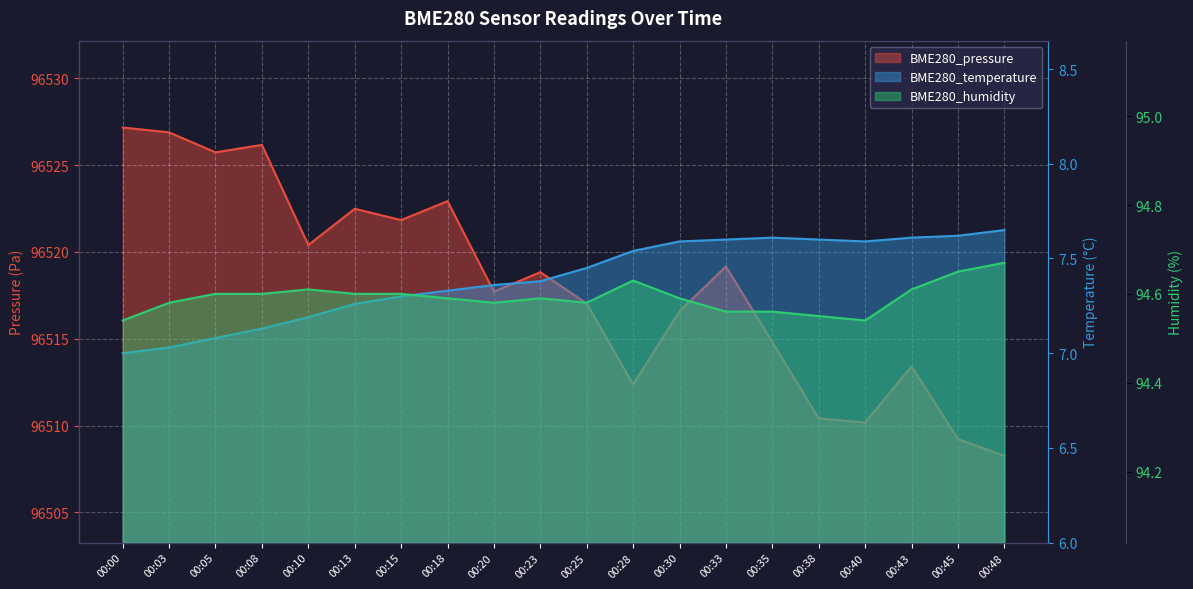

Which category has the highest value across all series?

00:00